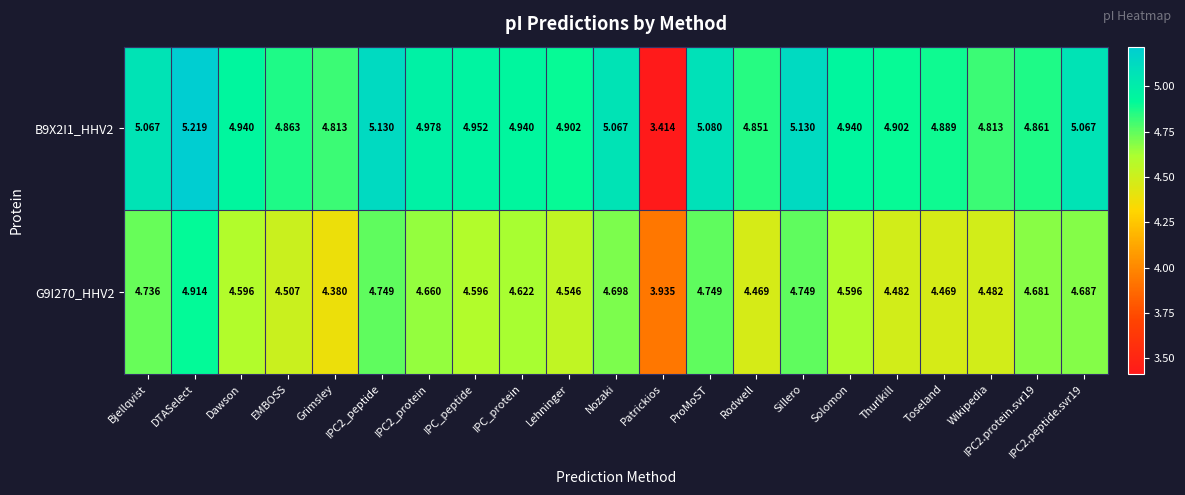

Is the value of G9I270_HHV2 at IPC2_protein greater than the value of B9X2I1_HHV2 at Solomon?

No